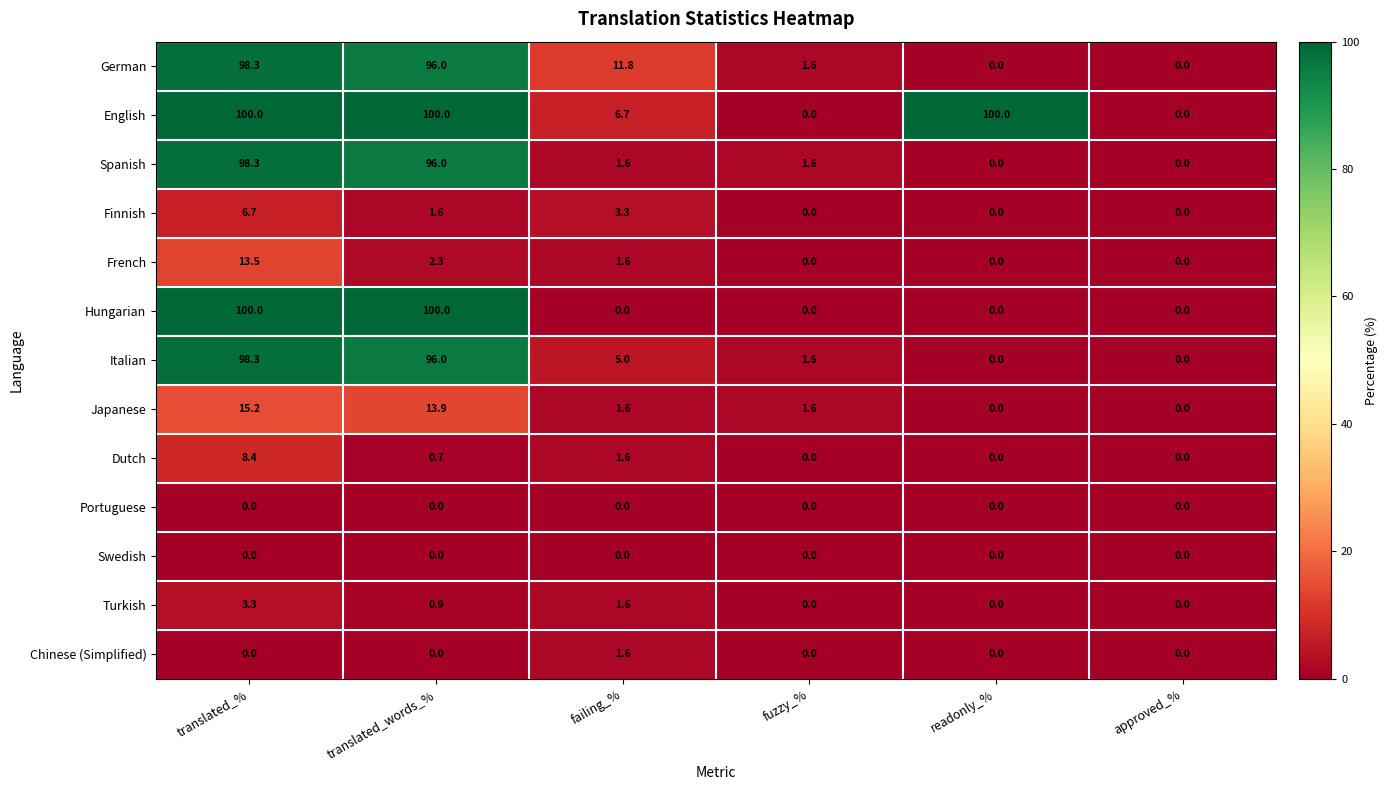

What is the spread (max minus min) of values at readonly_%?

100.0